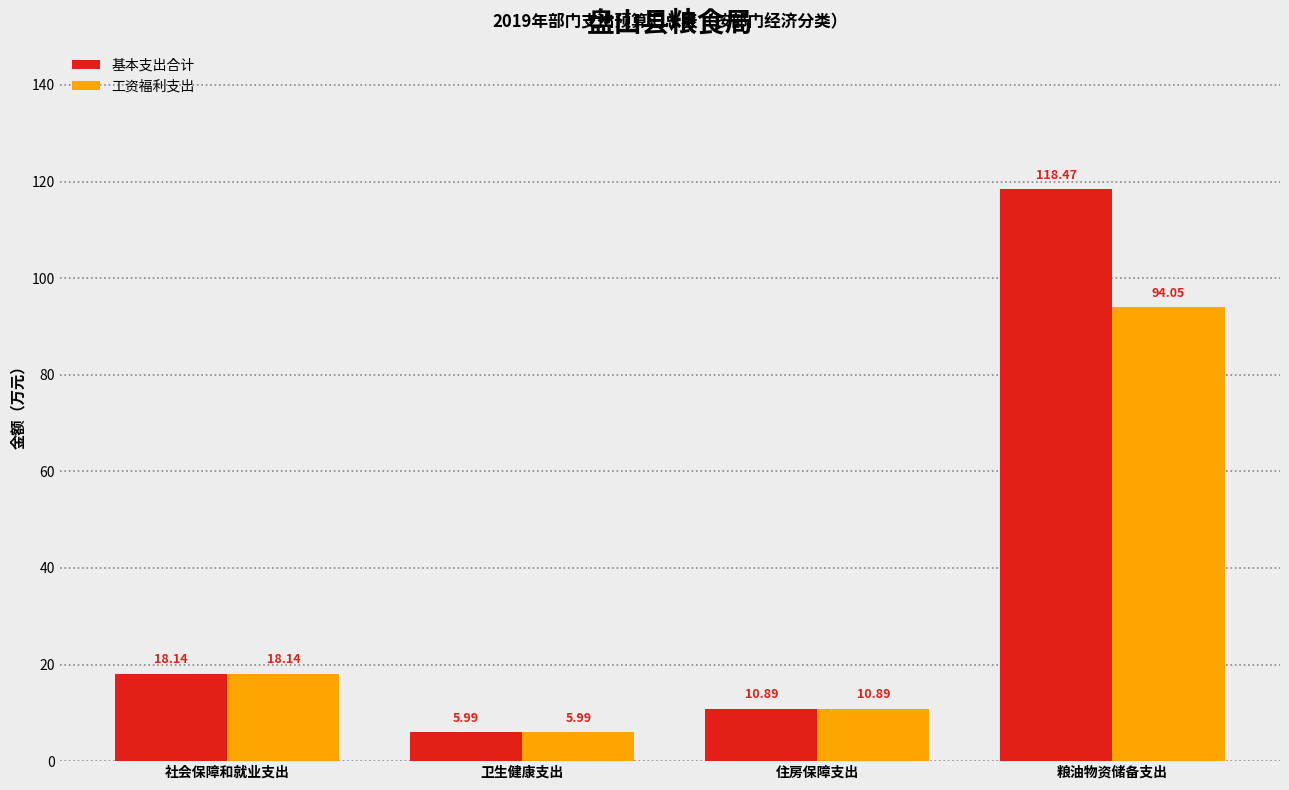

At which category is the sum across all series the highest?

粮油物资储备支出